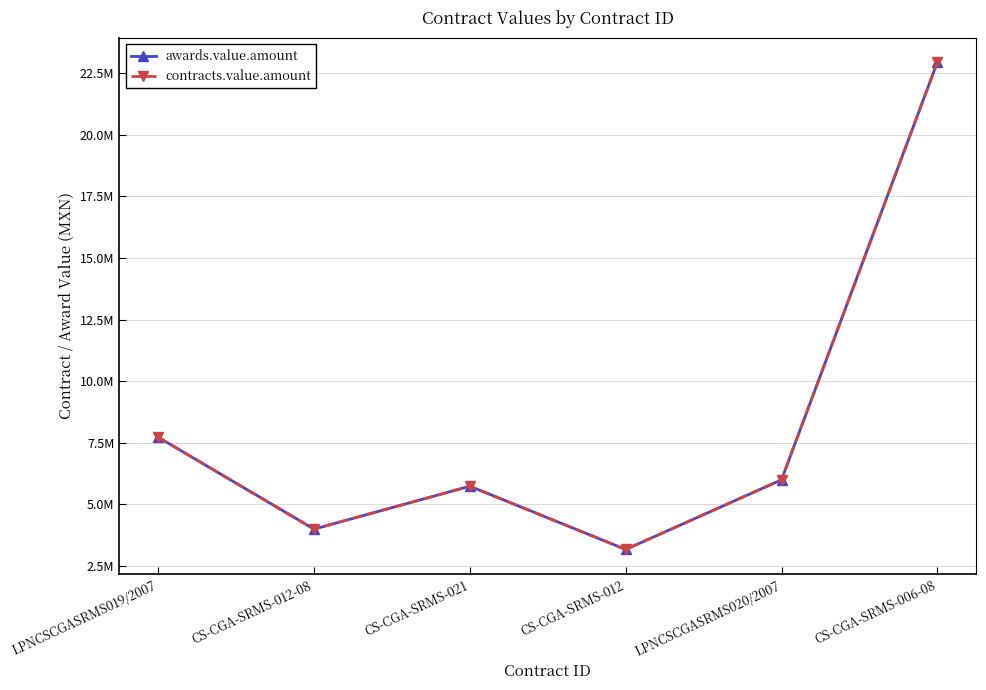

What is the value of the awards.value.amount point at the 3rd from the left?

5739130.0